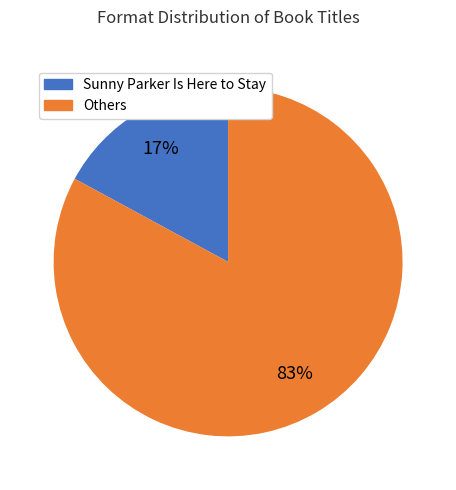

Count the number of slices in the pie.

2